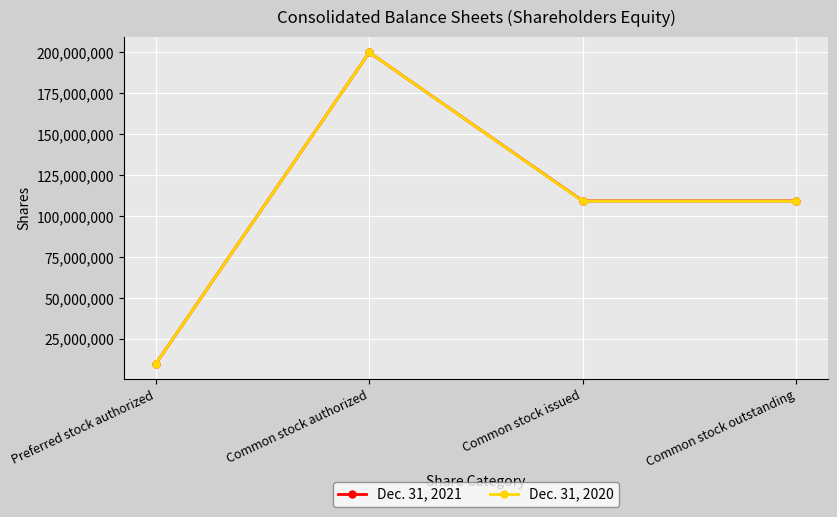

Where is the first local maximum for Dec. 31, 2020?

Common stock authorized